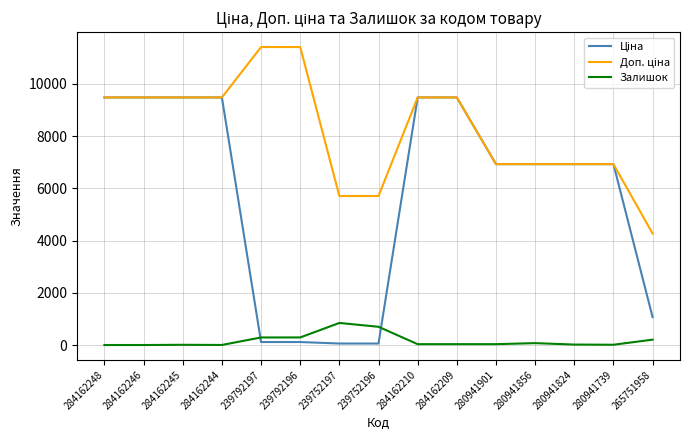

True or false: Залишок has more than 2 points higher than both neighbors.

True